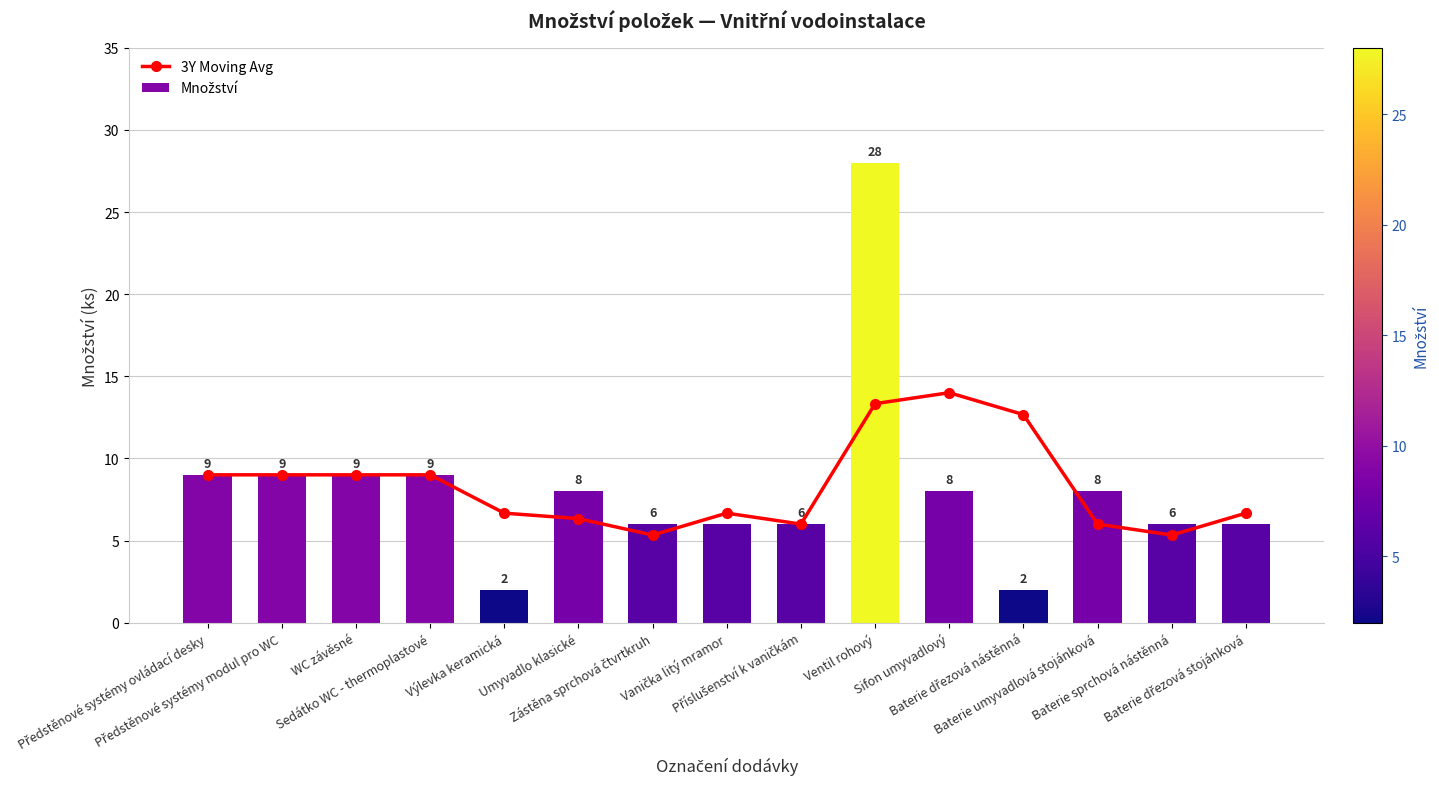

The 3Y Moving Avg series shows 6.7 at Výlevka keramická. True or false?

True